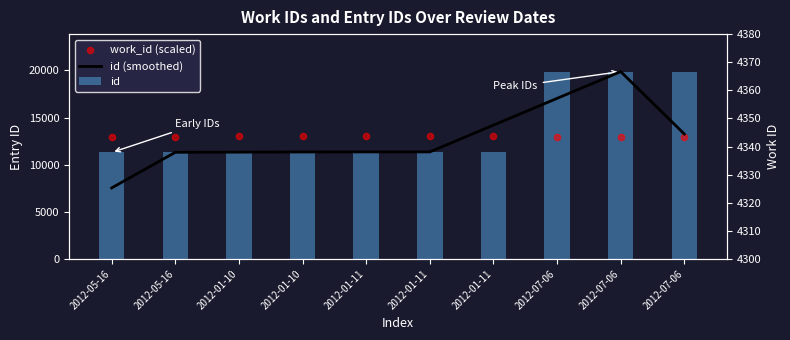

Which series reaches the maximum Y coordinate?

id